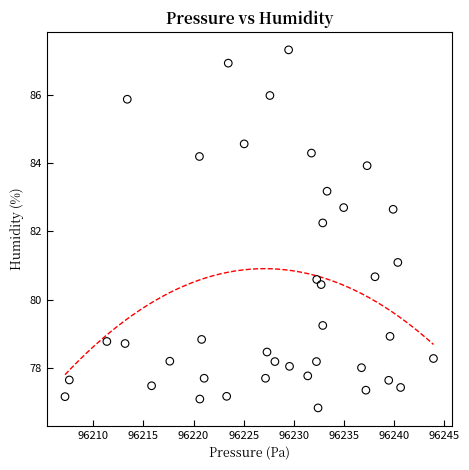

What is the range of Y values (max minus min)?

10.5